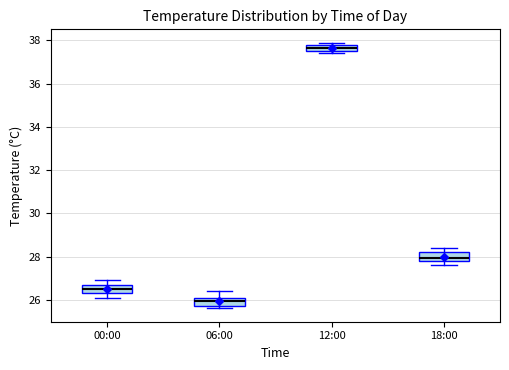

Where is the upper edge of the box for 12:00 on the y-axis? The values are not printed on the chart, so give them approximately, as read against the axis.

37.8